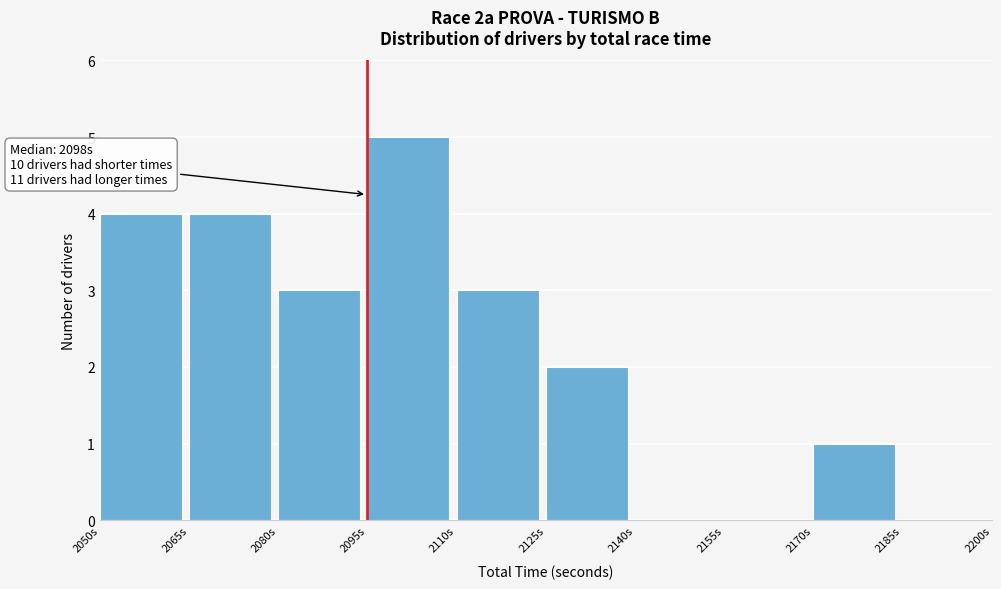

Over which range of the x-axis is the bar tallest?

2095 to 2110